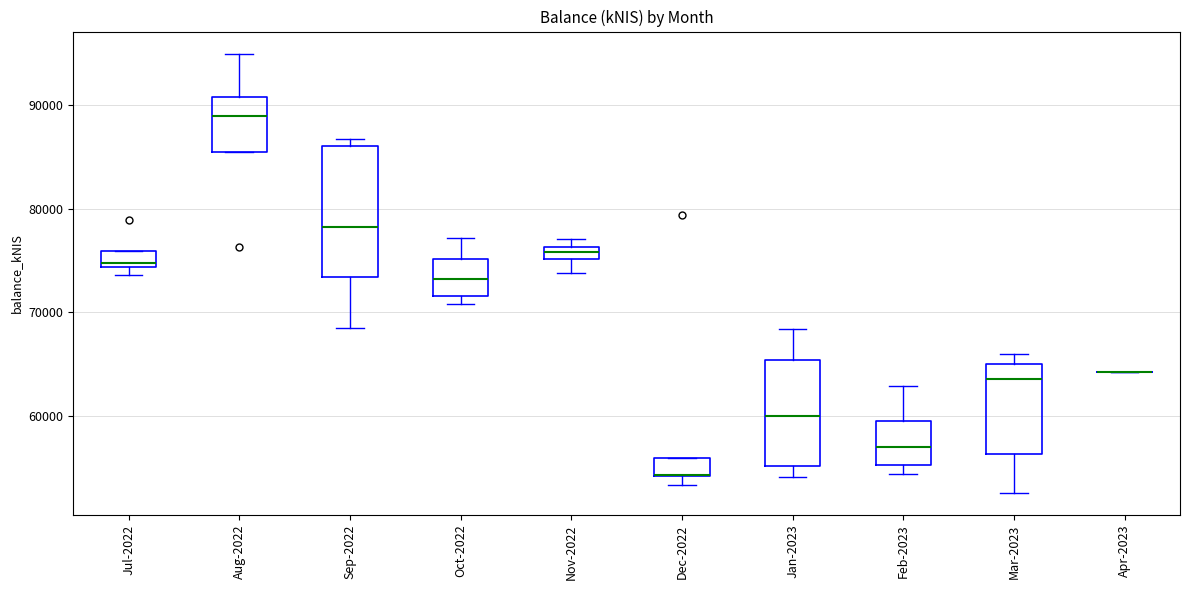

Which box is the tallest, from its lower edge to its upper edge?

Sep-2022